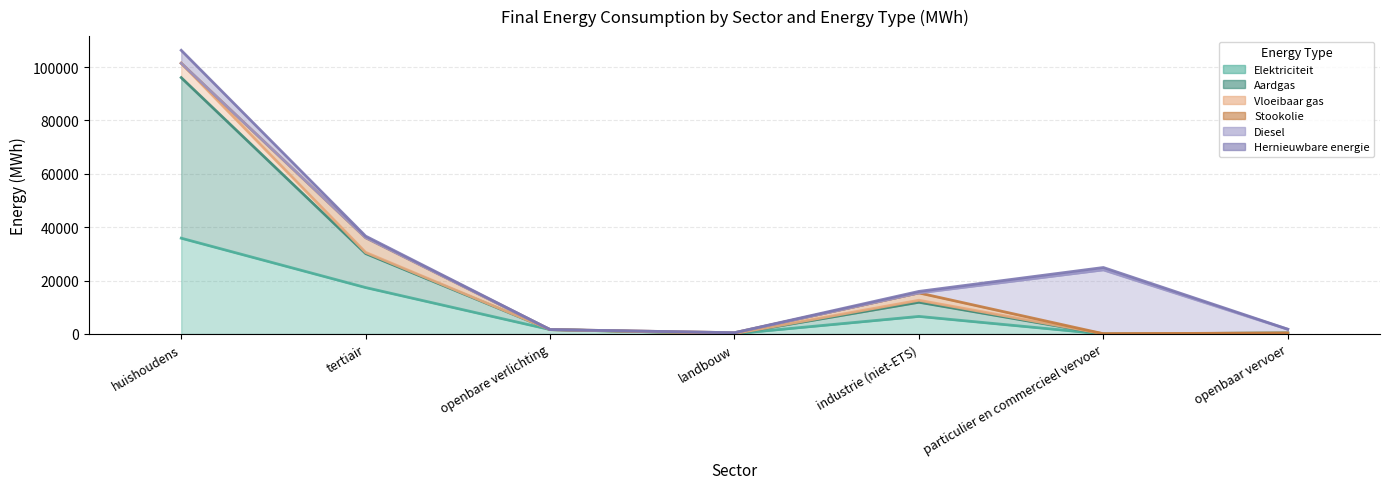

After their last crossing, which series has the higher values: Stookolie or Elektriciteit?

Elektriciteit